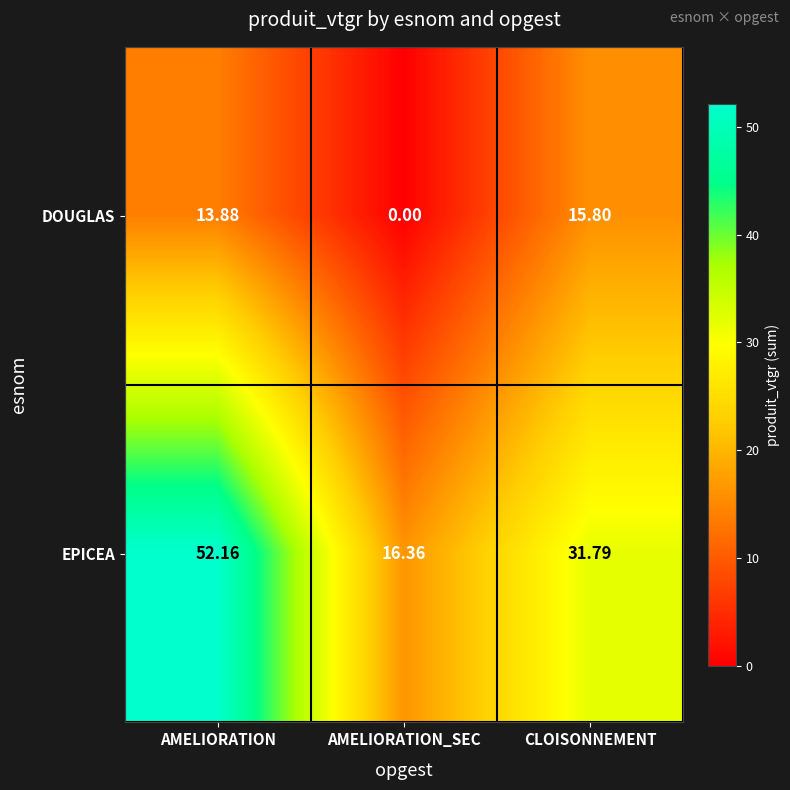

How many series are shown in this chart?

2